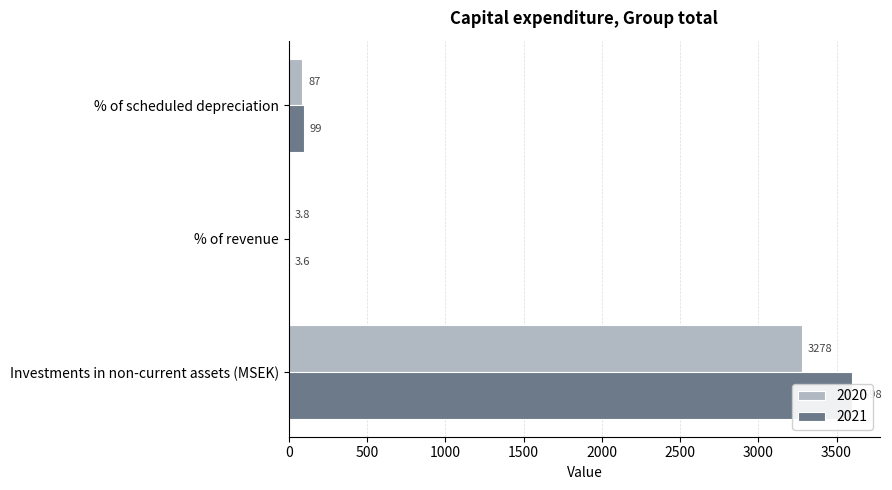

What is the difference between the 2021 values at Investments in non-current assets (MSEK) and % of revenue?

3594.4